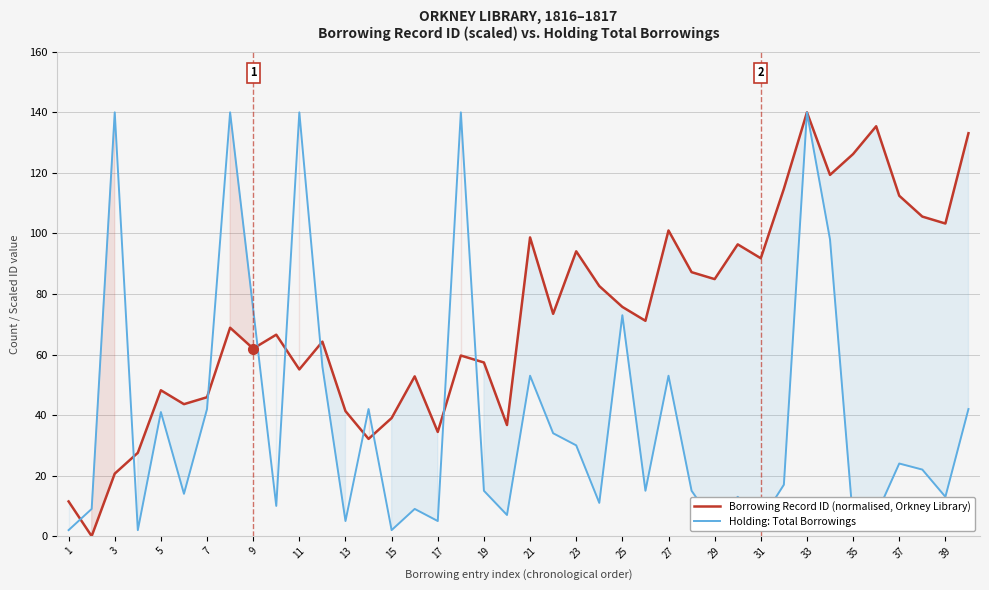

Reading left to right, extract all data points from this chart.

Borrowing Record ID (normalised, Orkney Library): 11.5	0.0	20.7	27.5	48.2	43.6	45.9	68.9	62.0	66.6	55.1	64.3	41.3	32.1	39.0	52.8	34.4	59.7	57.4	36.7	98.7	73.4	94.1	82.6	75.7	71.1	101.0	87.2	84.9	96.4	91.8	114.8	140.0	119.3	126.2	135.4	112.5	105.6	103.3	133.1
Holding: Total Borrowings: 2.0	9.0	140.0	2.0	41.0	14.0	42.0	140.0	75.0	10.0	140.0	56.0	5.0	42.0	2.0	9.0	5.0	140.0	15.0	7.0	53.0	34.0	30.0	11.0	73.0	15.0	53.0	15.0	4.0	13.0	5.0	17.0	140.0	98.0	5.0	7.0	24.0	22.0	13.0	42.0